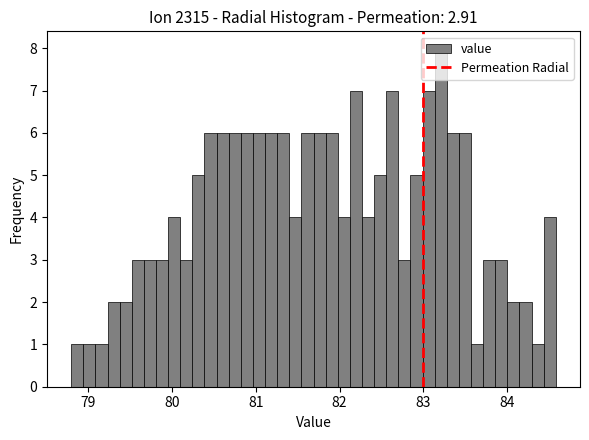

Around what value on the x-axis is the tallest bar? Give the approximate position of its centre, as read against the axis.

83.2